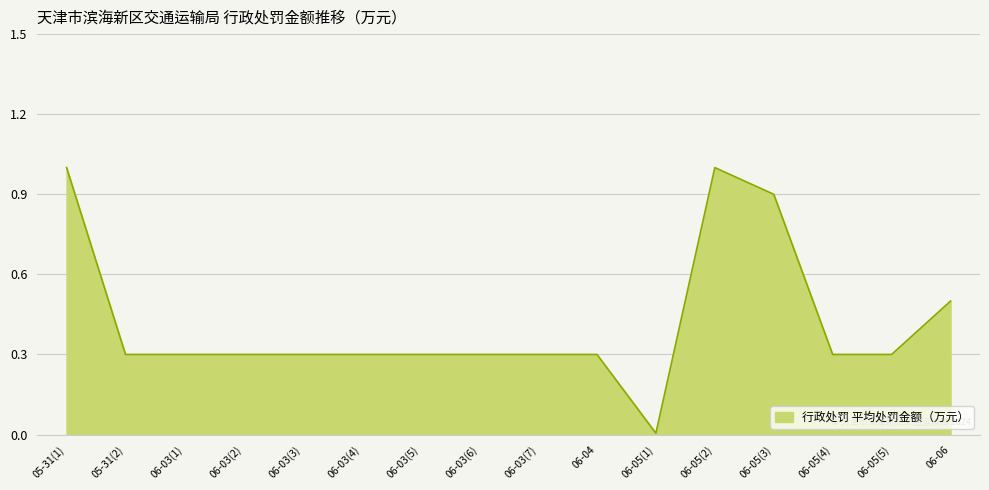

True or false: the data shows 0.1 at 06-03(5).

False